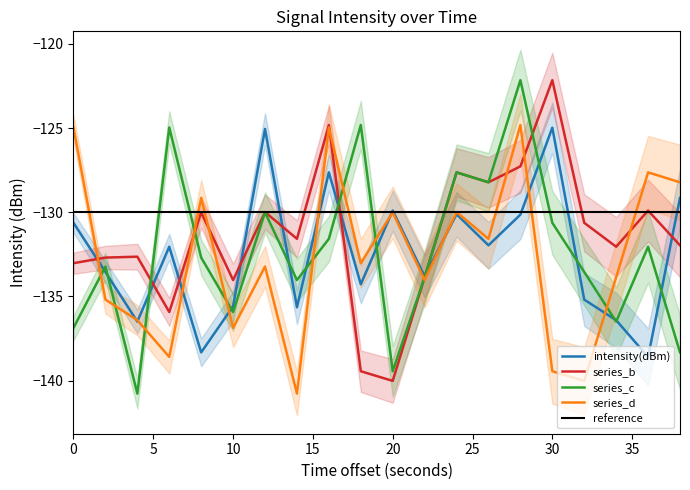

The series_b series shows -35.1 at 30. True or false?

False